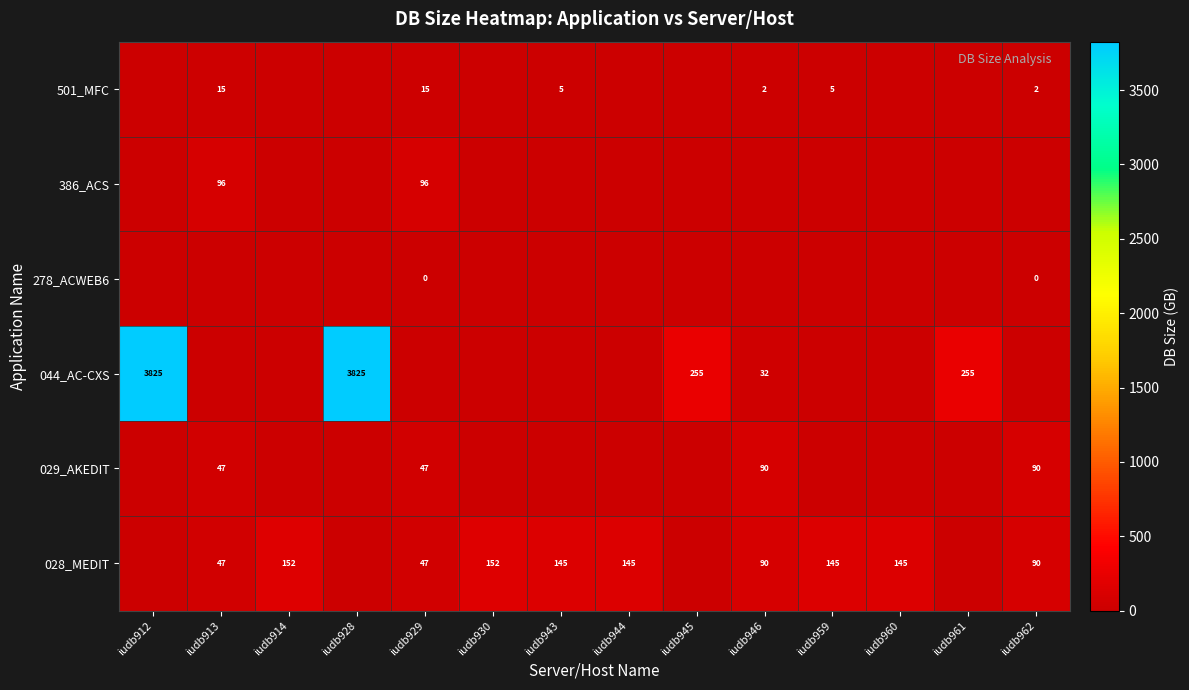

The 044_AC-CXS series shows 255 at iudb961. True or false?

True